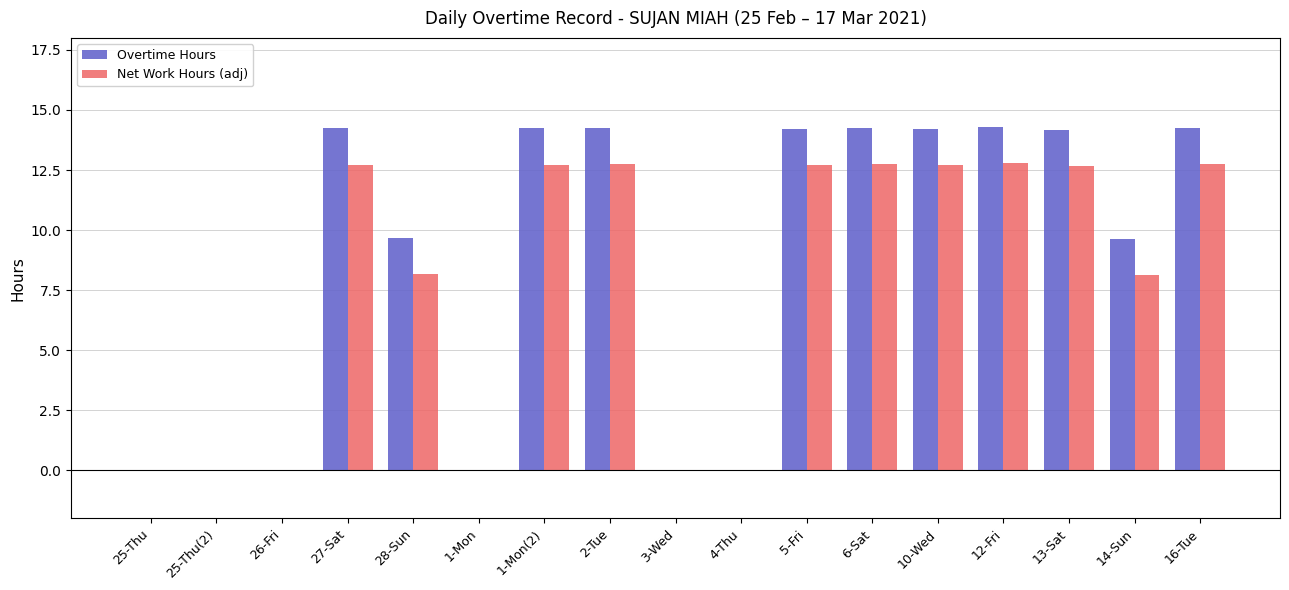

What is the sum of all Net Work Hours (adj) values?

130.9